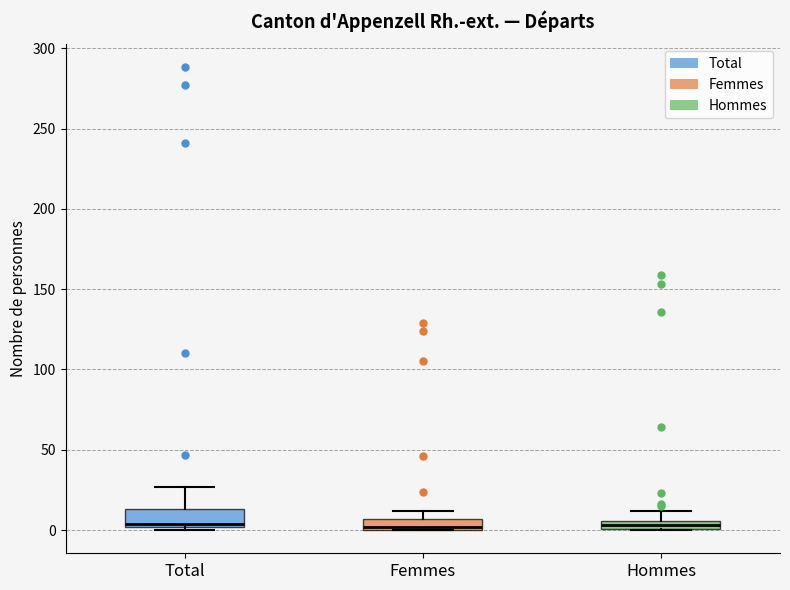

Where does the upper whisker of the box for Total end on the y-axis? The values are not printed on the chart, so give them approximately, as read against the axis.

25